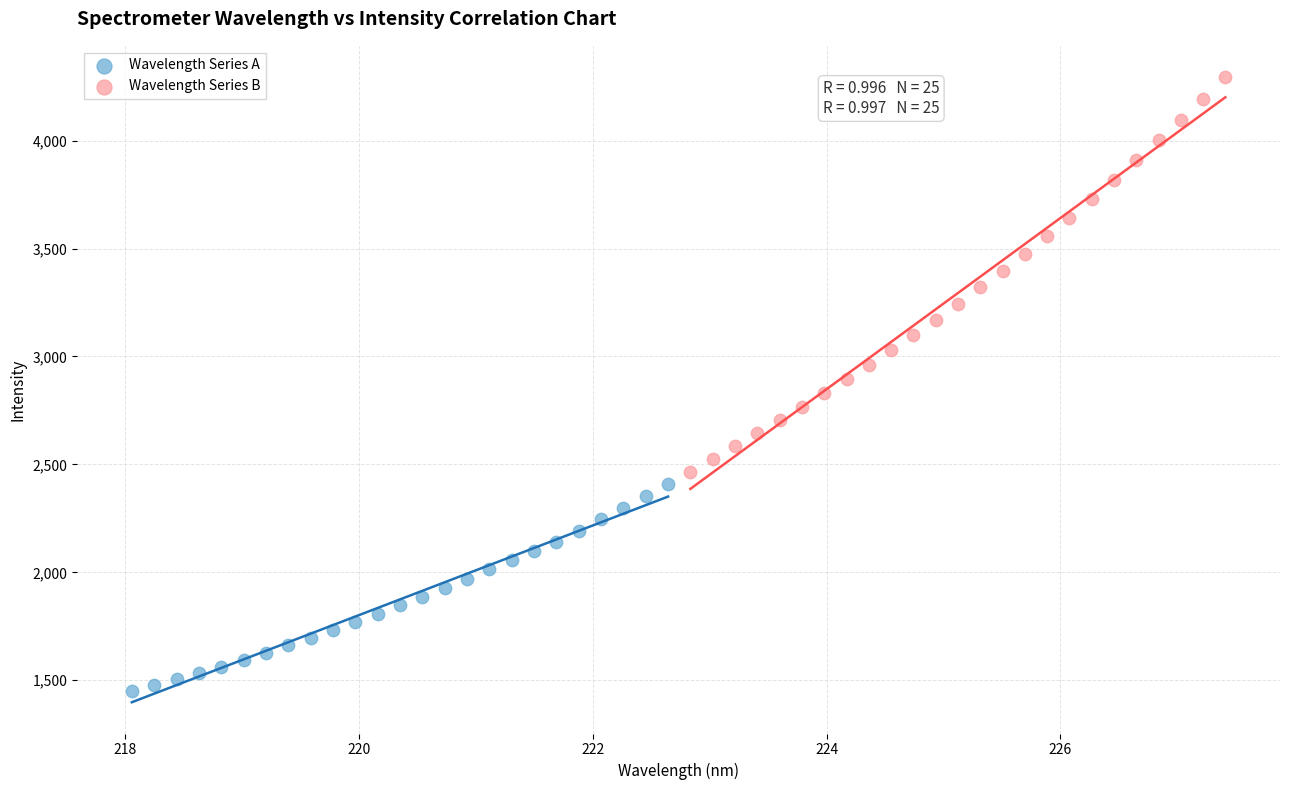

Which series reaches the minimum Y coordinate?

Wavelength Series A